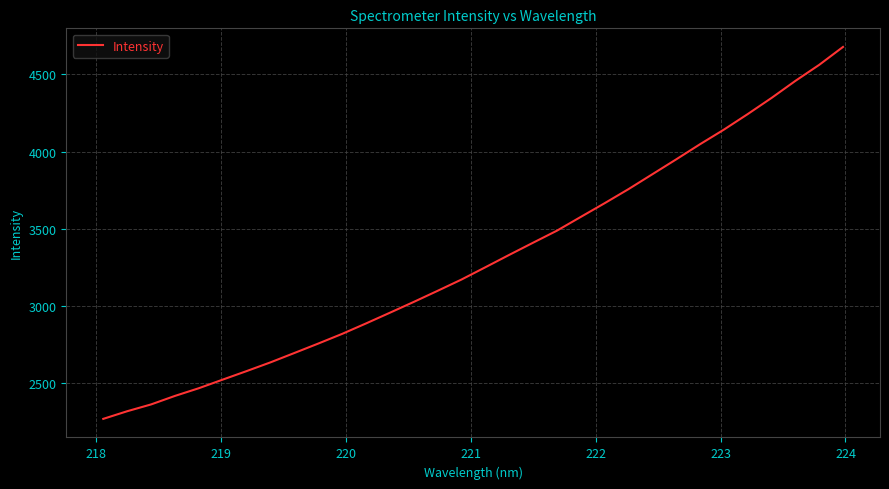

Does the chart have visible grid lines?

Yes